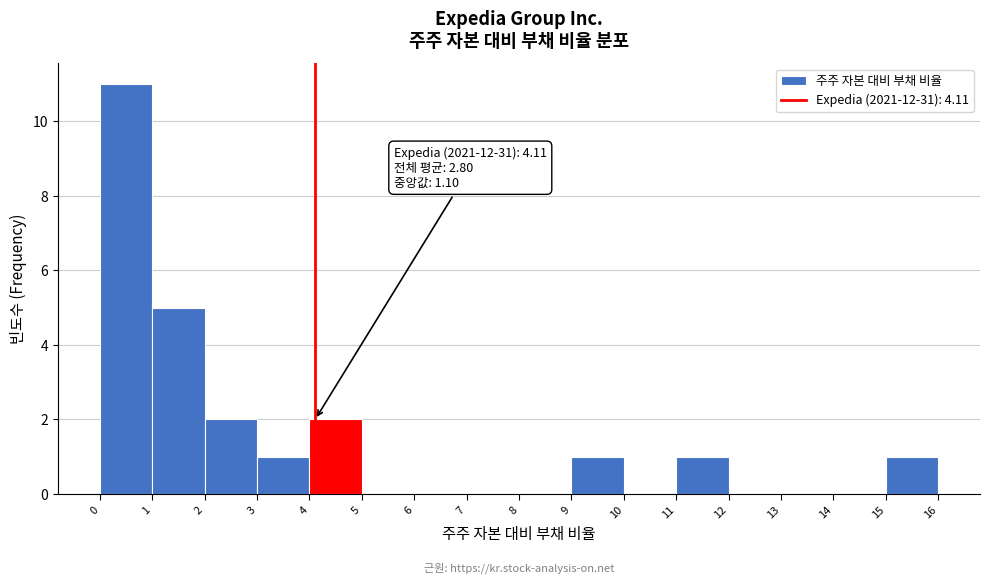

Which range on the x-axis has the tallest bar?

0 to 1